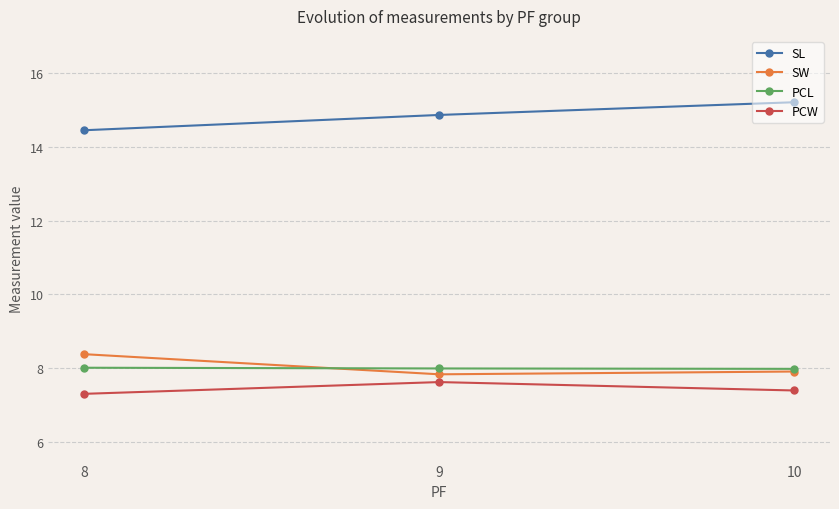

True or false: PCL has a value of 13.5 at 10.

False